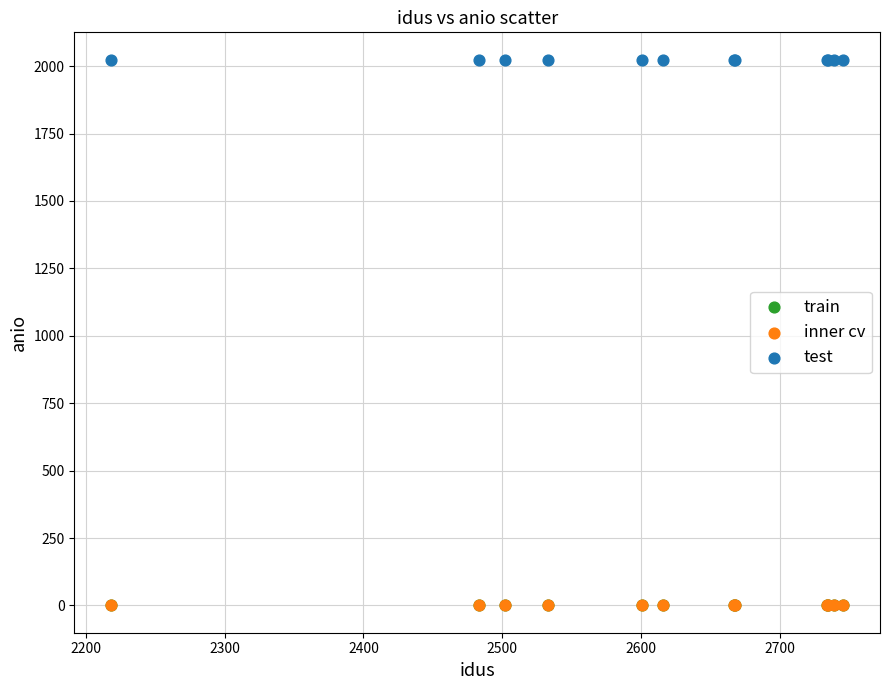

What are all the series names shown in the legend?

train, inner cv, test